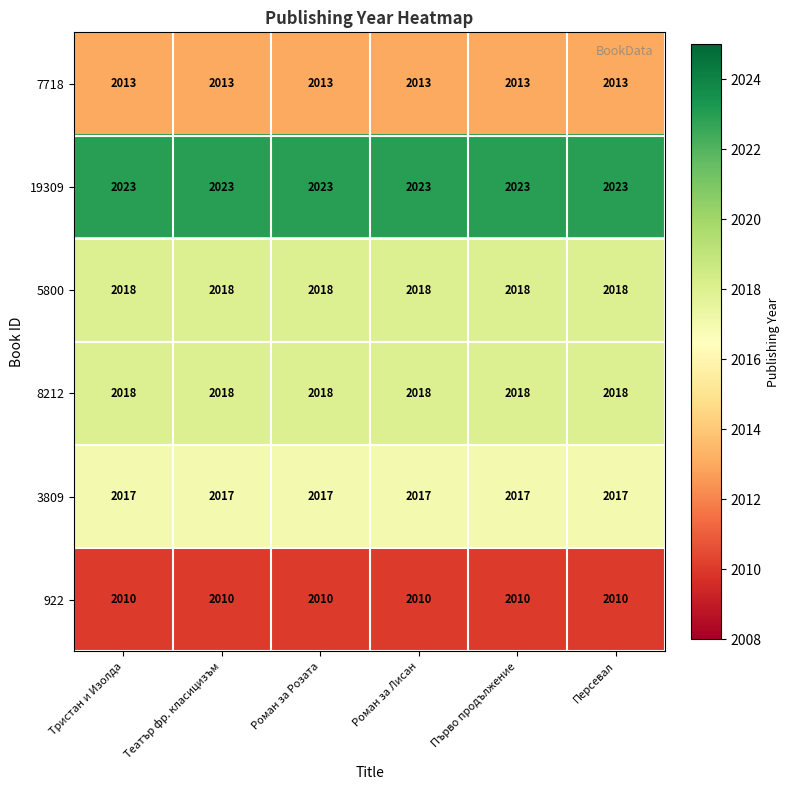

What is the sum of the 19309 values at Персевал and Роман за Розата?

4046